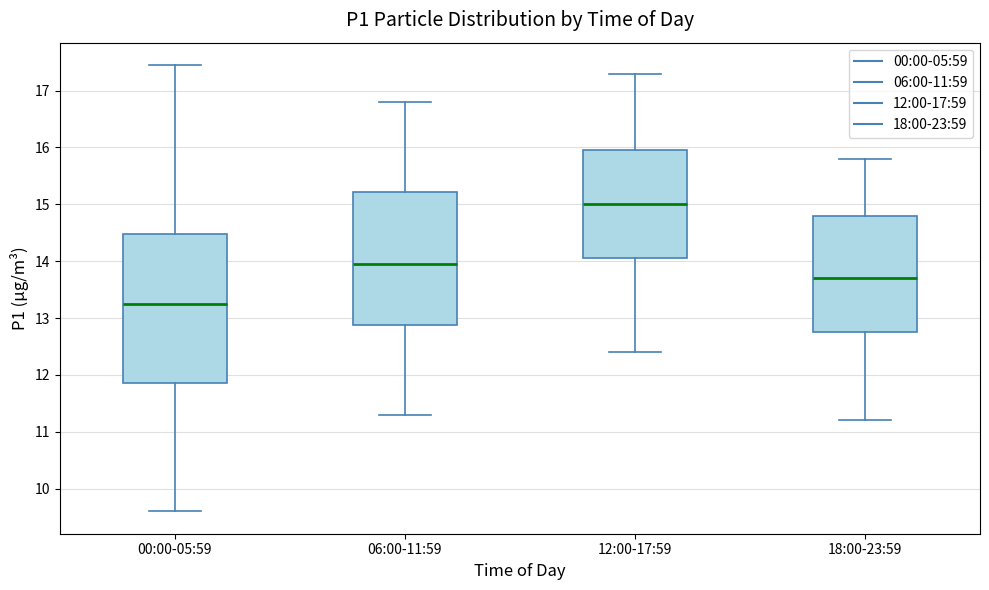

Comparing the boxes themselves (not the whiskers), which one is the tallest?

00:00-05:59